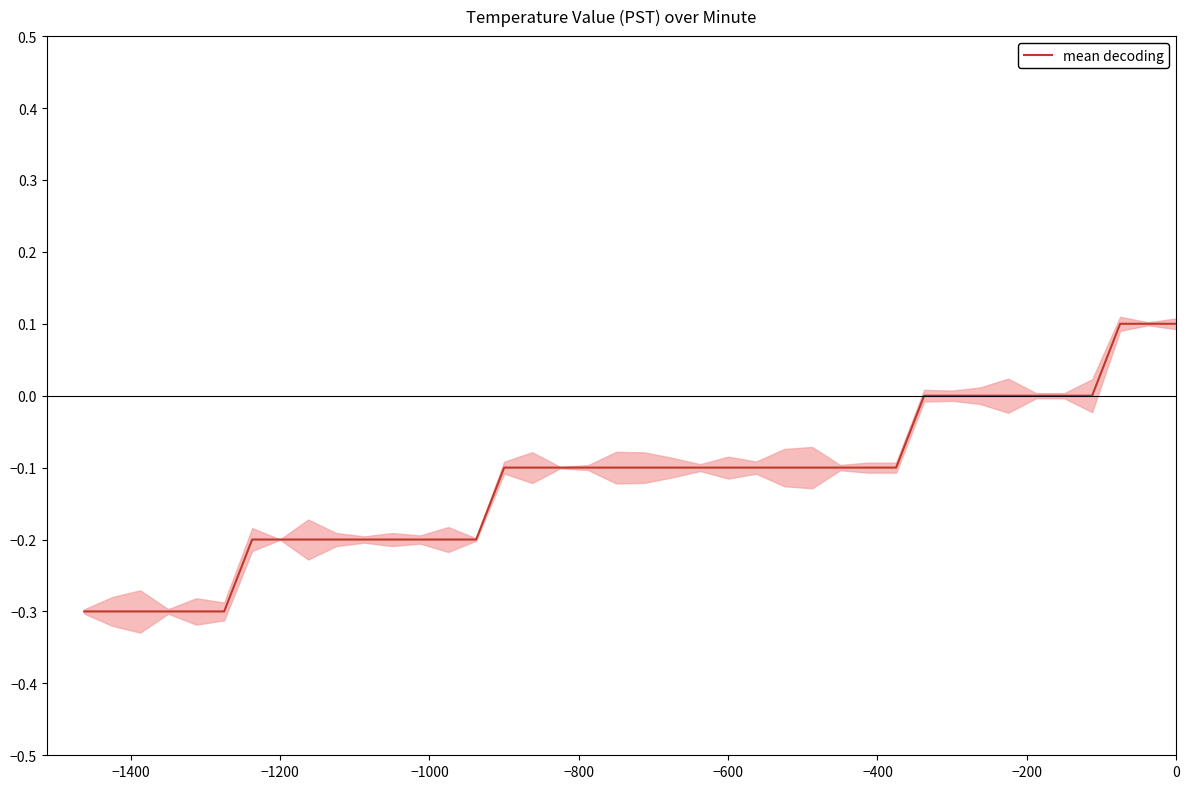

What is the greatest value displayed?

0.1